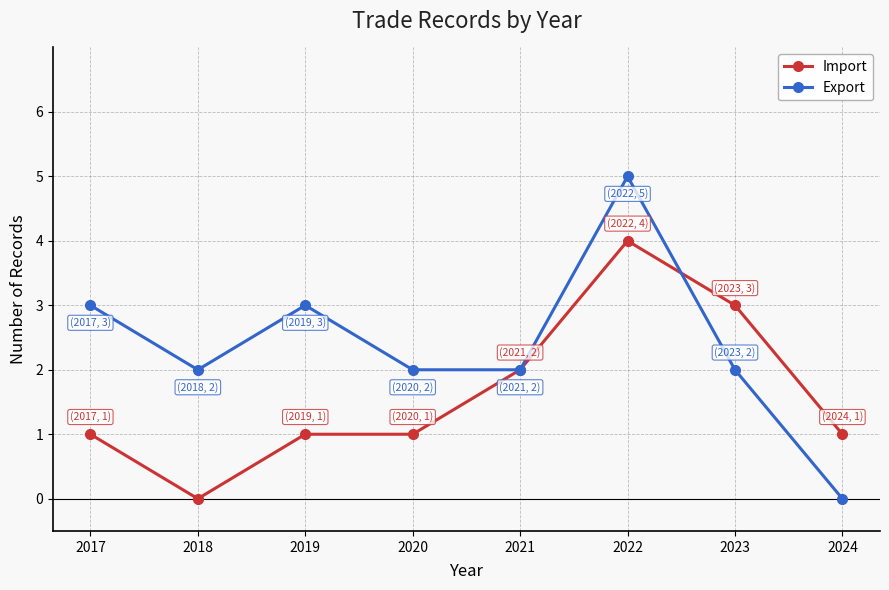

Is this an area chart (filled region under the line)?

No